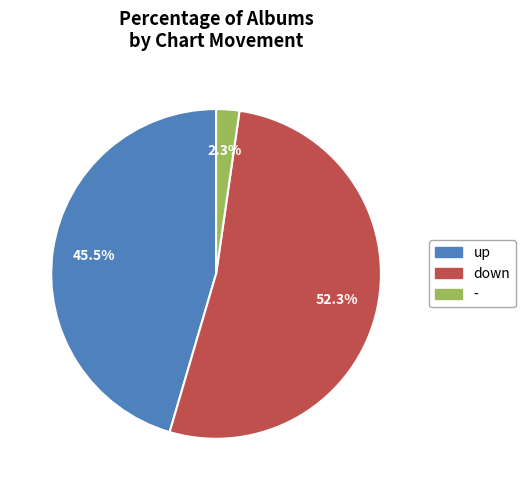

The up slice represents 63% of the pie. True or false?

False